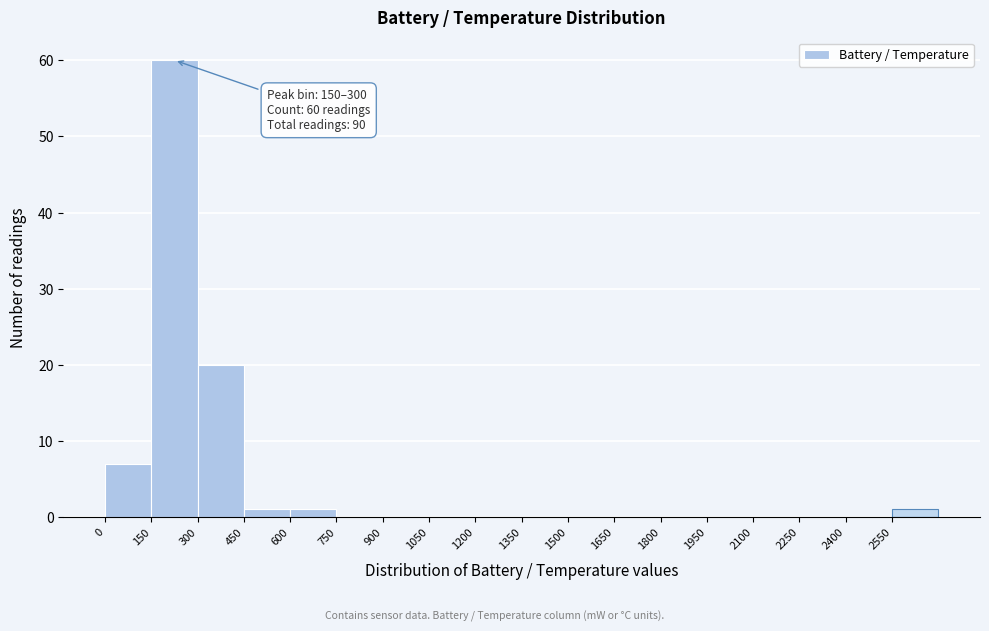

Over which range of the x-axis is the bar tallest?

150 to 300